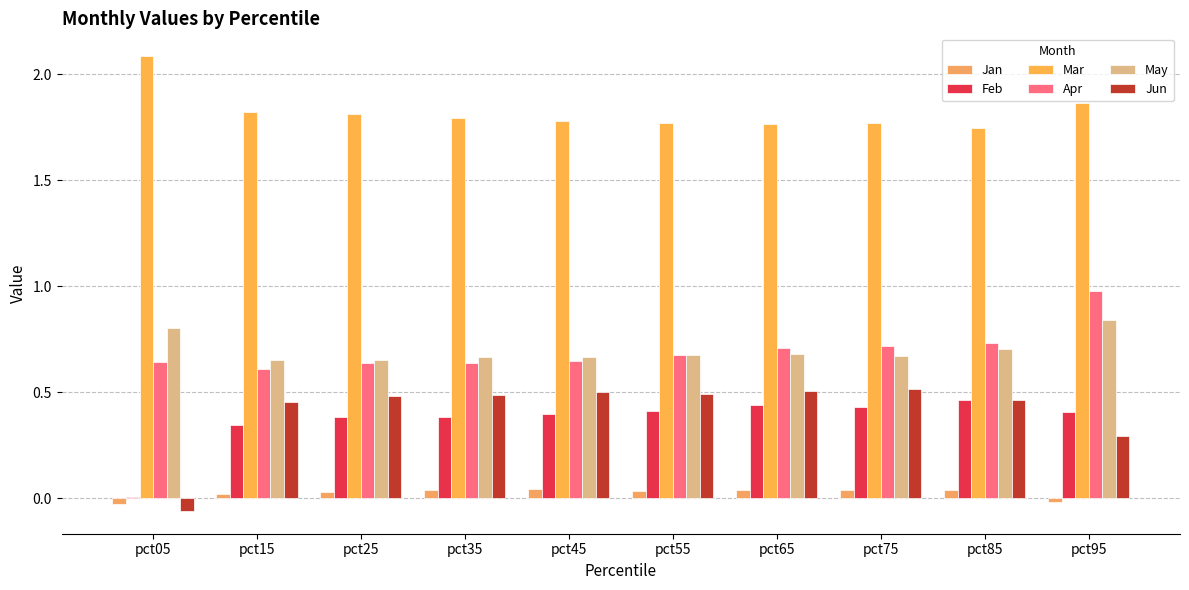

Which series has the largest total across all categories?

Mar